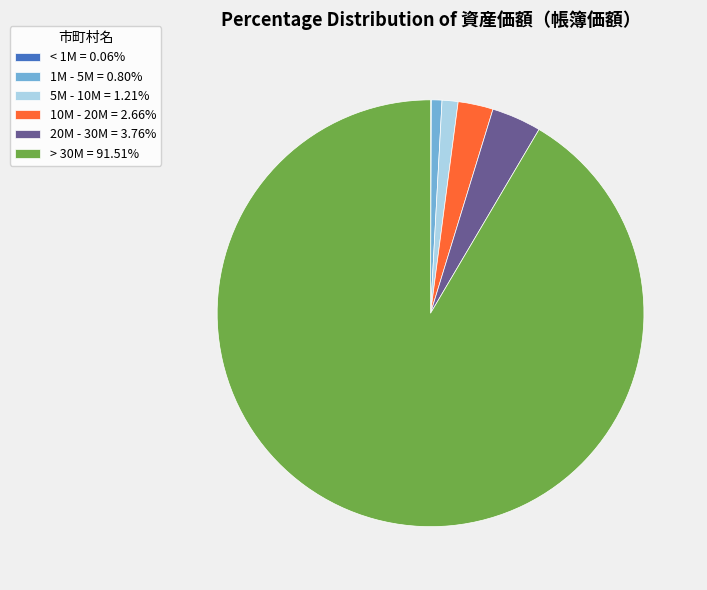

What is the ratio of the value at 1M - 5M = 0.80% to the value at 10M - 20M = 2.66%?

0.3